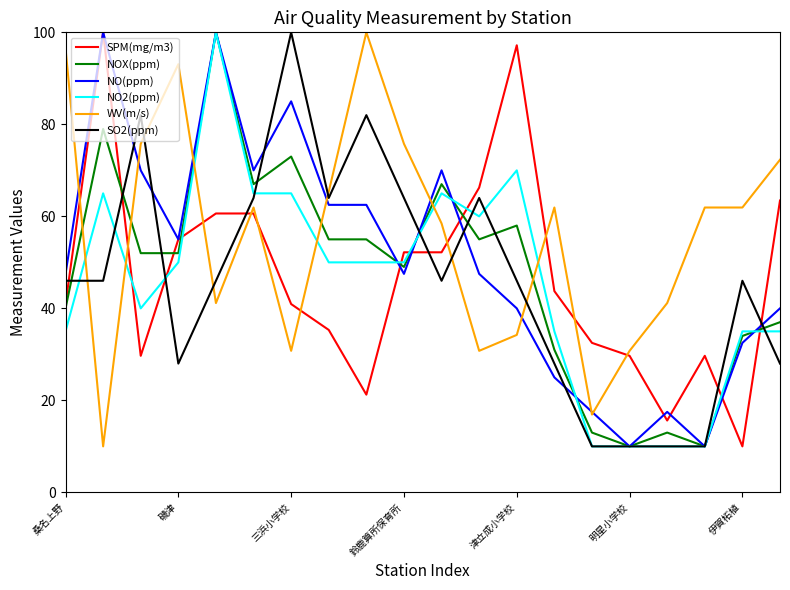

At how many categories does at least one series exceed 74?

9